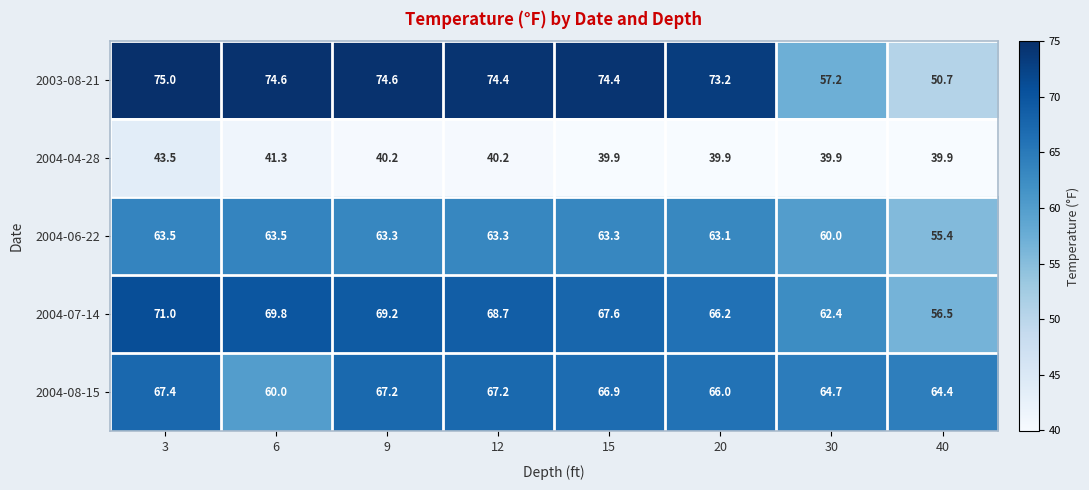

Count the number of categories in the chart.

8